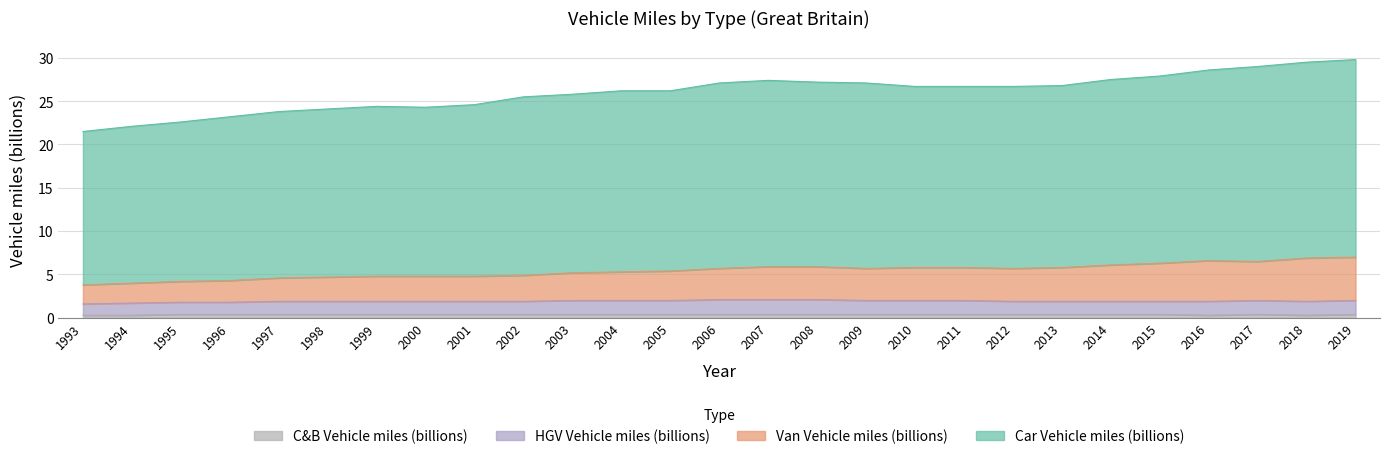

True or false: Van Vehicle miles (billions) has a value of 2.2 at 2010.

False